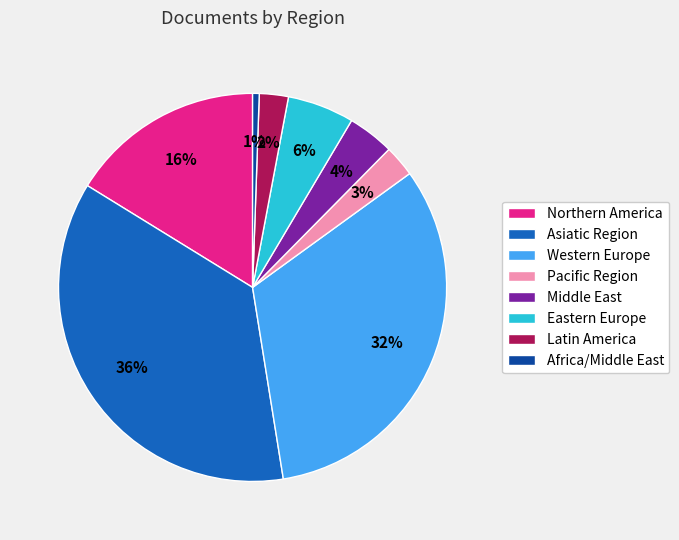

Does Middle East account for over 50% of the chart?

No